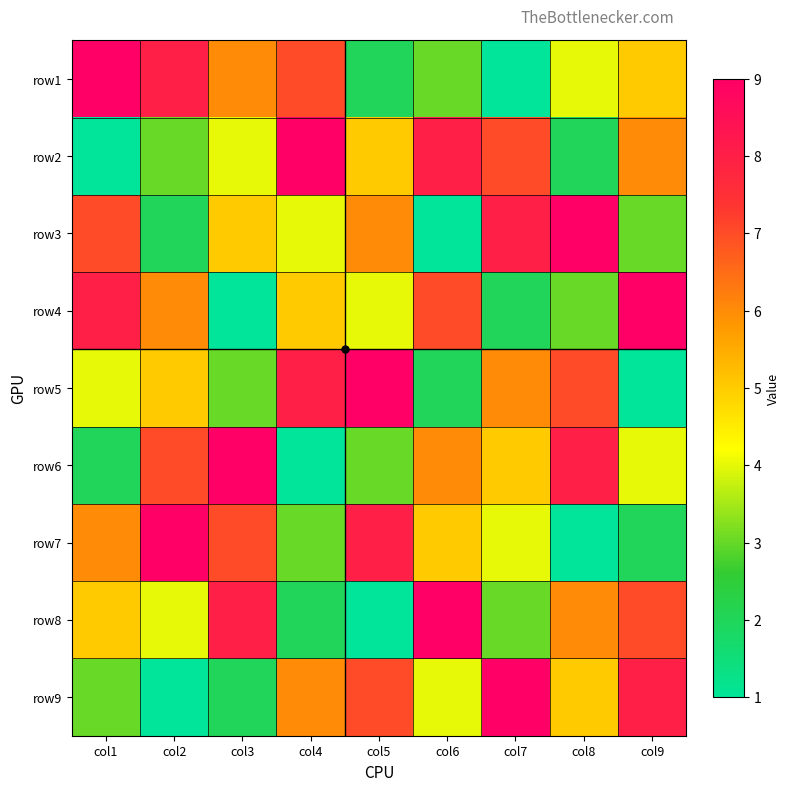

What is the total value across all series at col9?

45